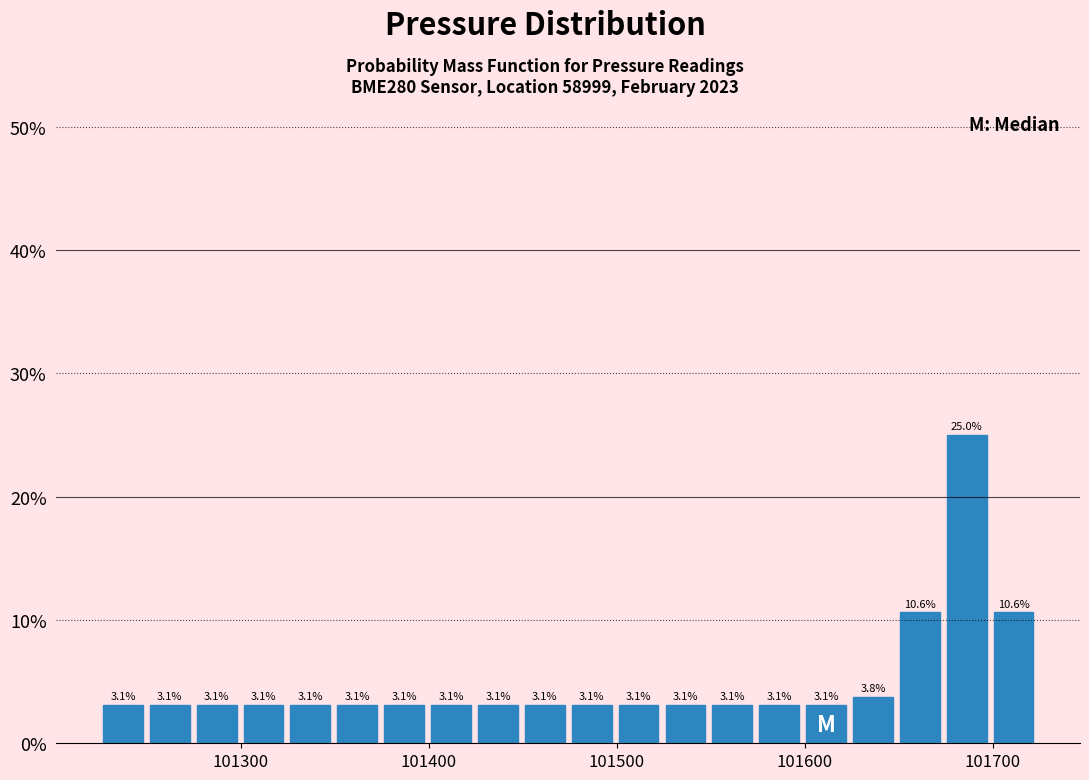

Around what value on the x-axis is the tallest bar? Give the approximate position of its centre, as read against the axis.

101690